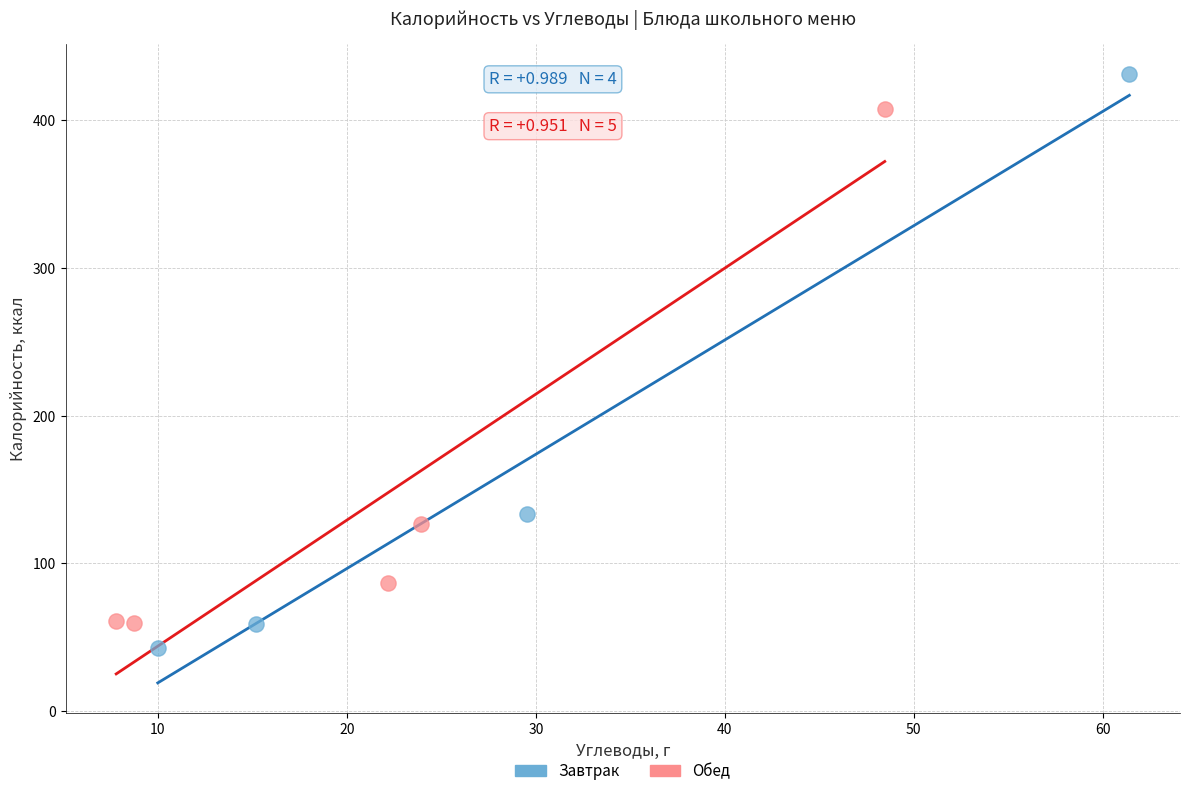

Which series contains the highest Y value?

Завтрак